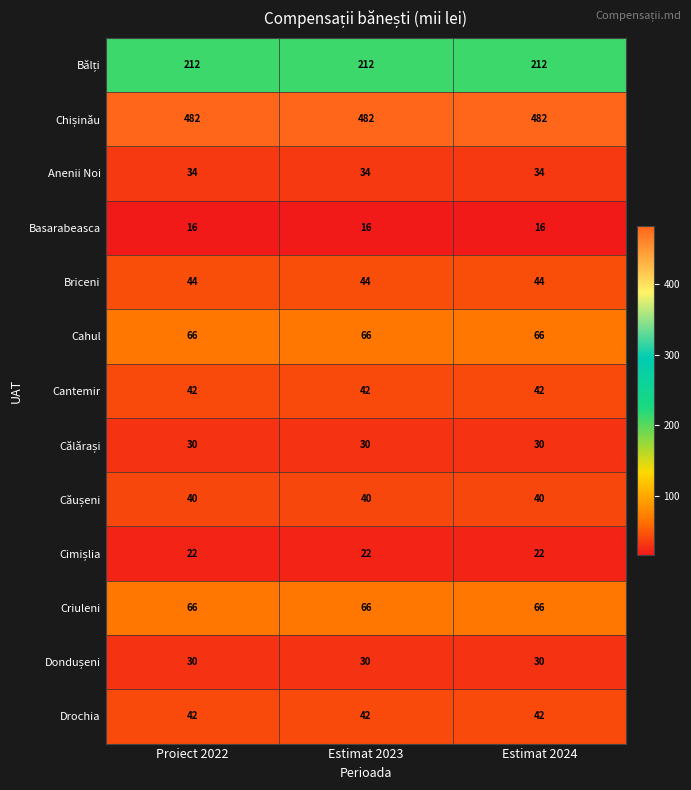

What is the difference between the highest and lowest values at Proiect 2022?

466